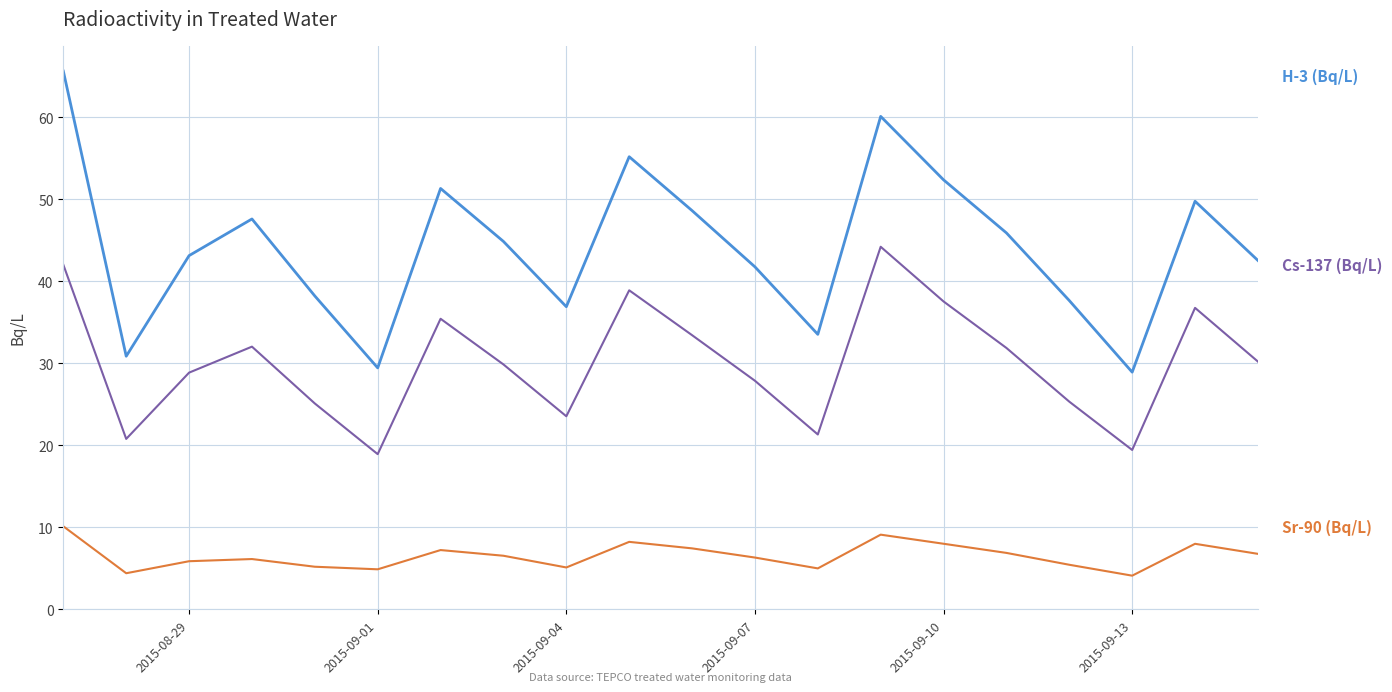

What is the smallest value displayed?

4.1